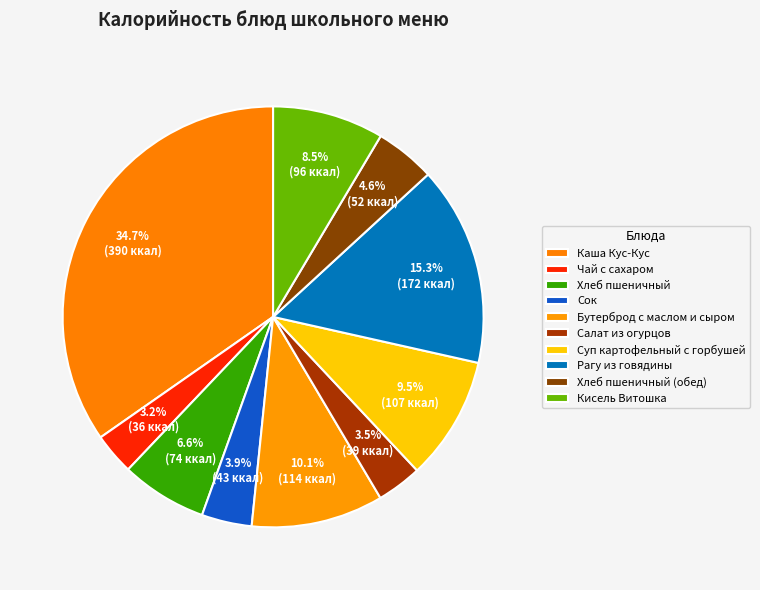

Count the number of slices in the pie.

10